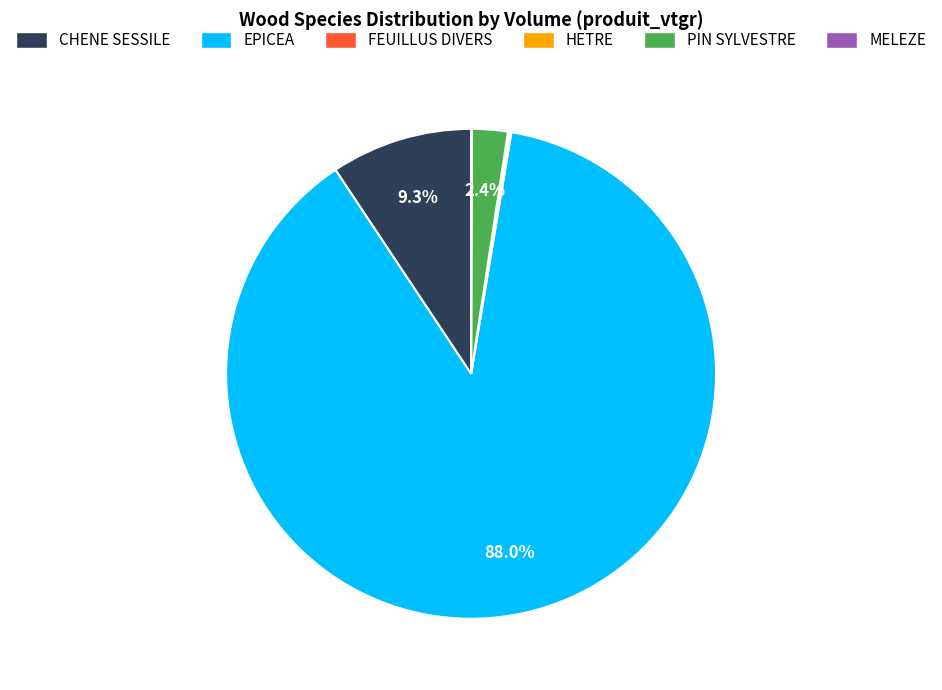

What is the largest slice in the pie chart?

EPICEA